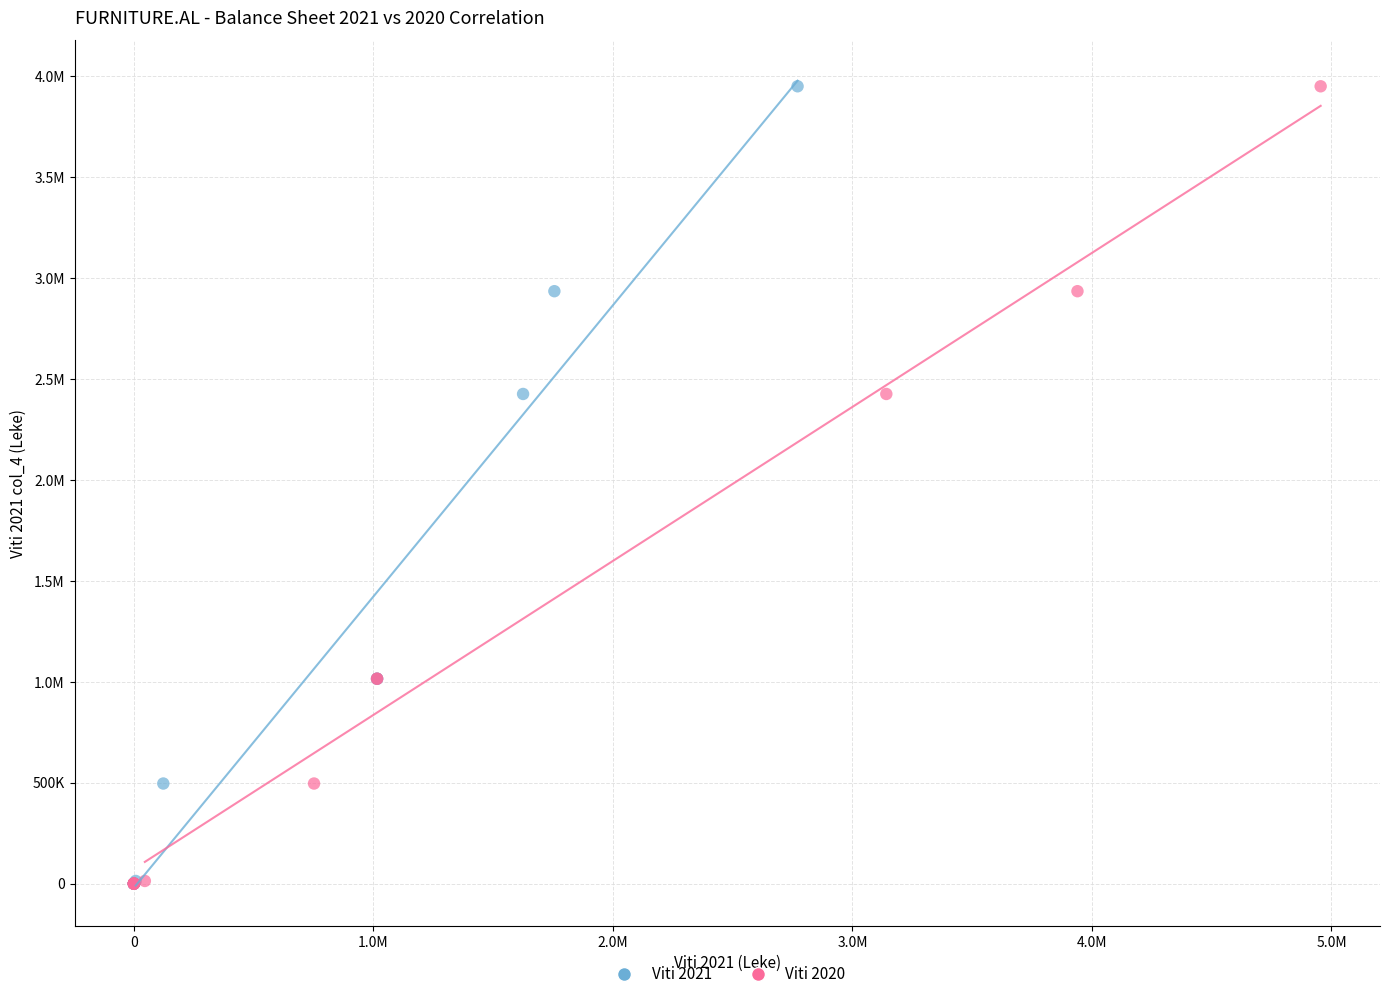

What are all the series names shown in the legend?

Viti 2021, Viti 2020